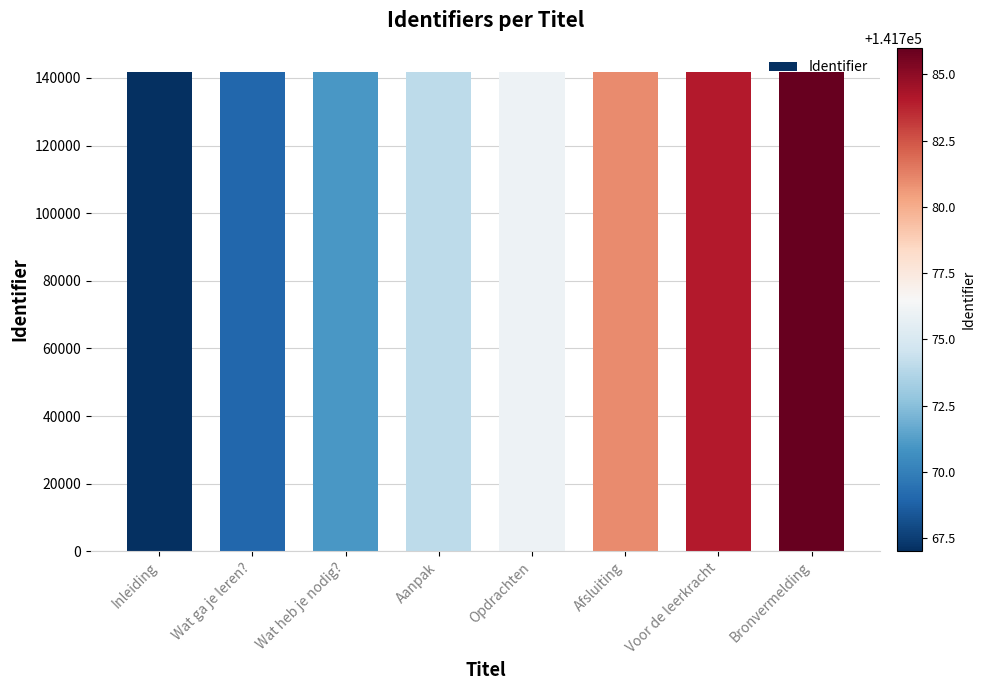

What value does the data have at Bronvermelding, to the nearest 5?

141785